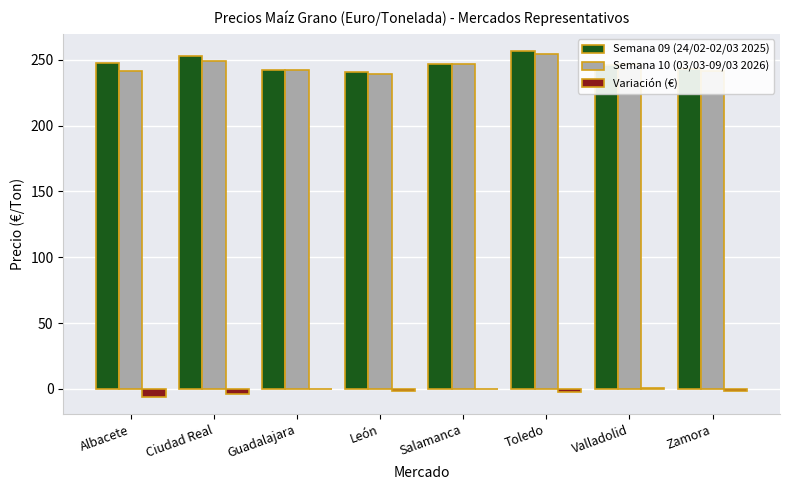

How many groups of bars are there?

8